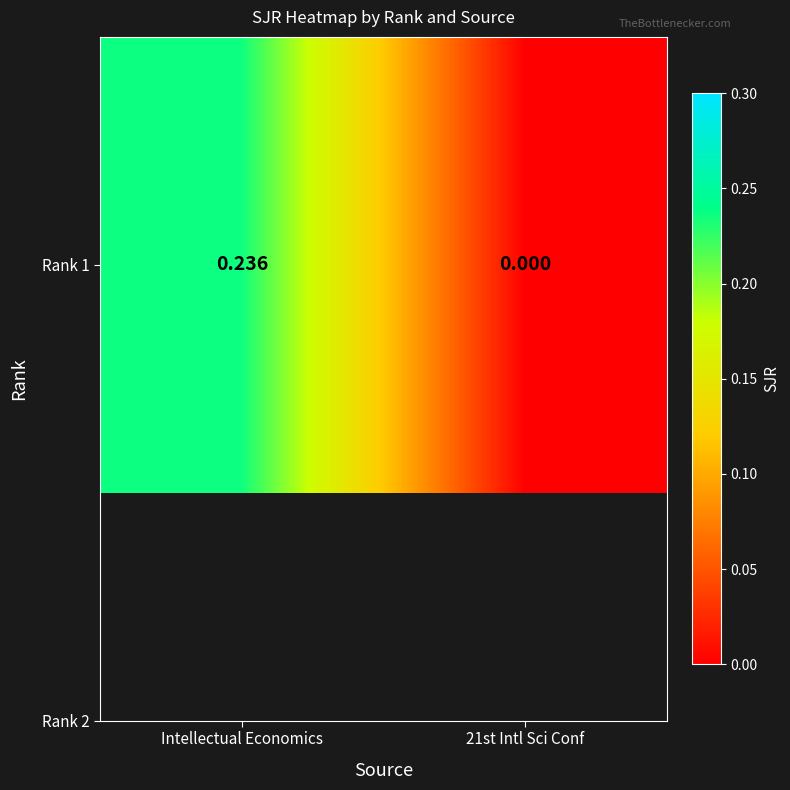

What is the average value?

0.1